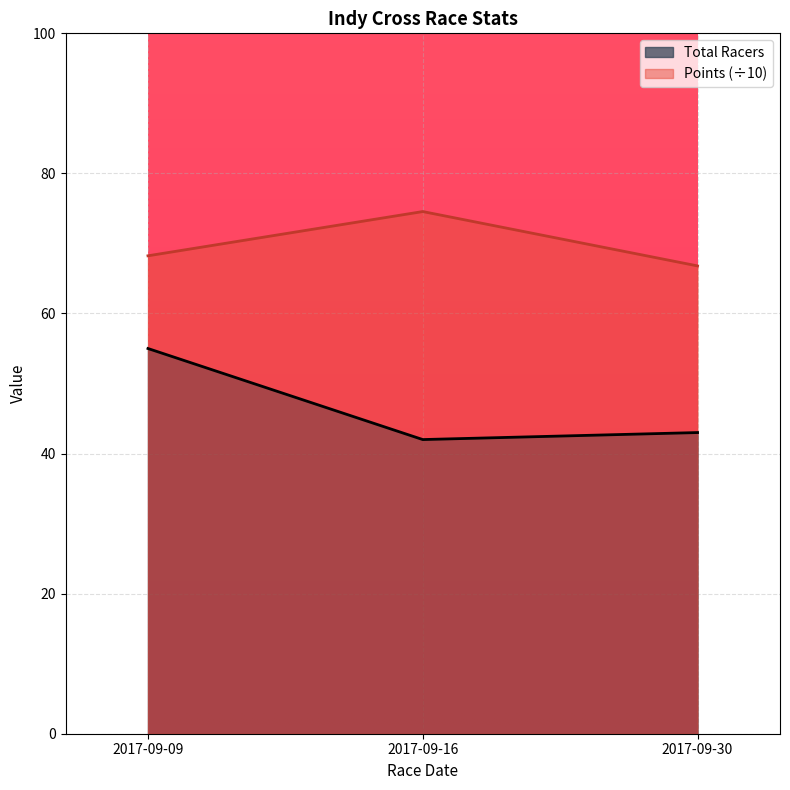

True or false: Total Racers has a value of 55.0 at 2017-09-09.

True